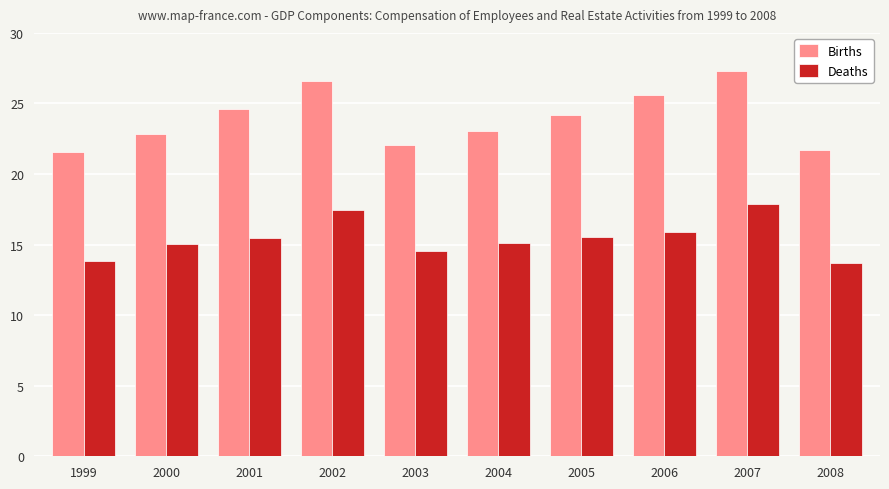

List the series in order of their overall mean, lowest first.

Deaths, Births